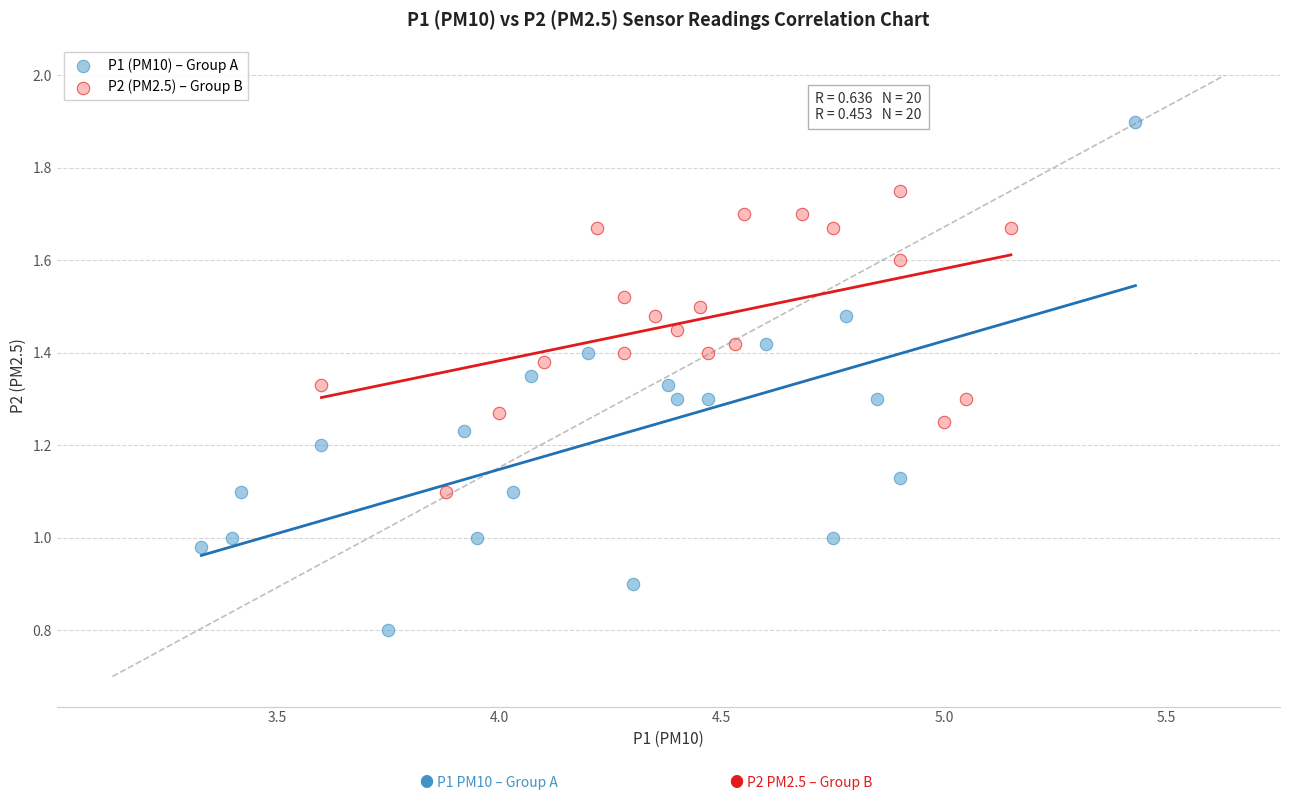

Which series has the largest Y range (max minus min)?

P1 (PM10) – Group A